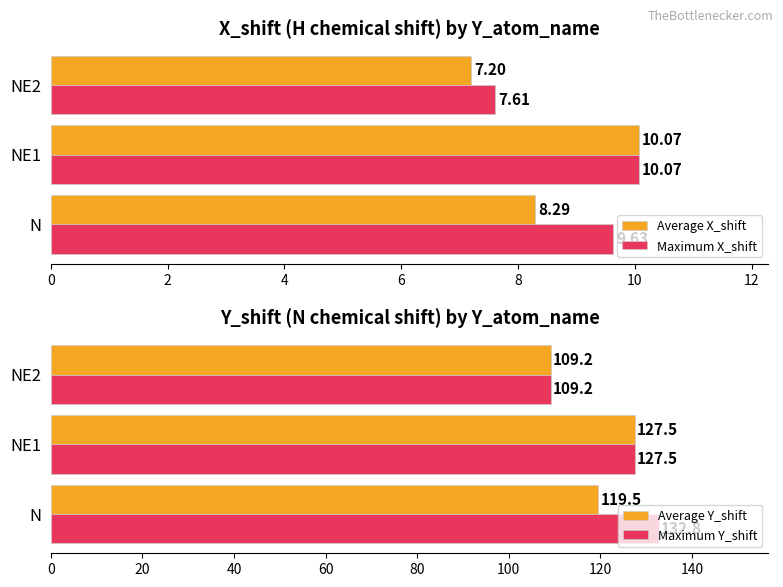

What is the sum of all Average X_shift values?

25.6